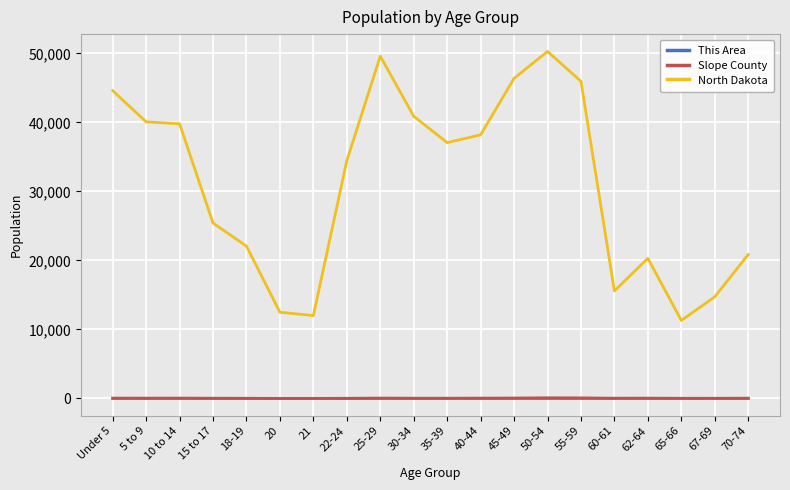

At how many categories does at least one series exceed 47677?

2